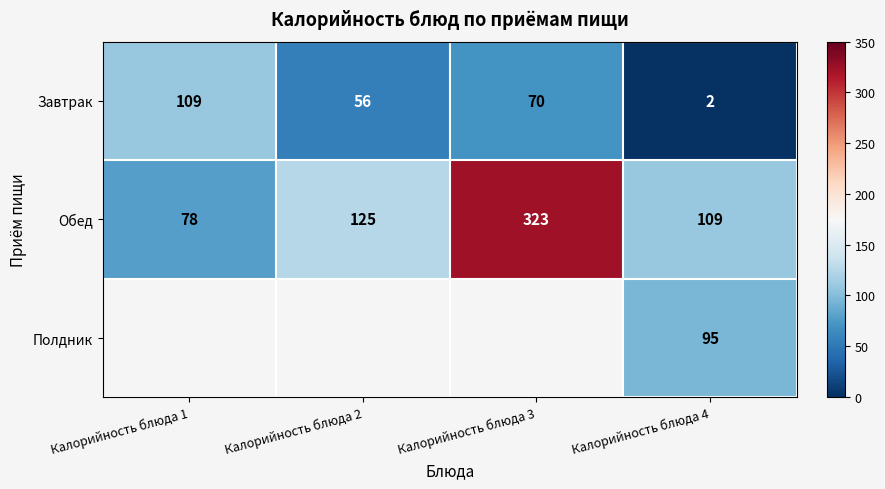

What is the difference between the Обед values at Калорийность блюда 1 and Калорийность блюда 4?

31